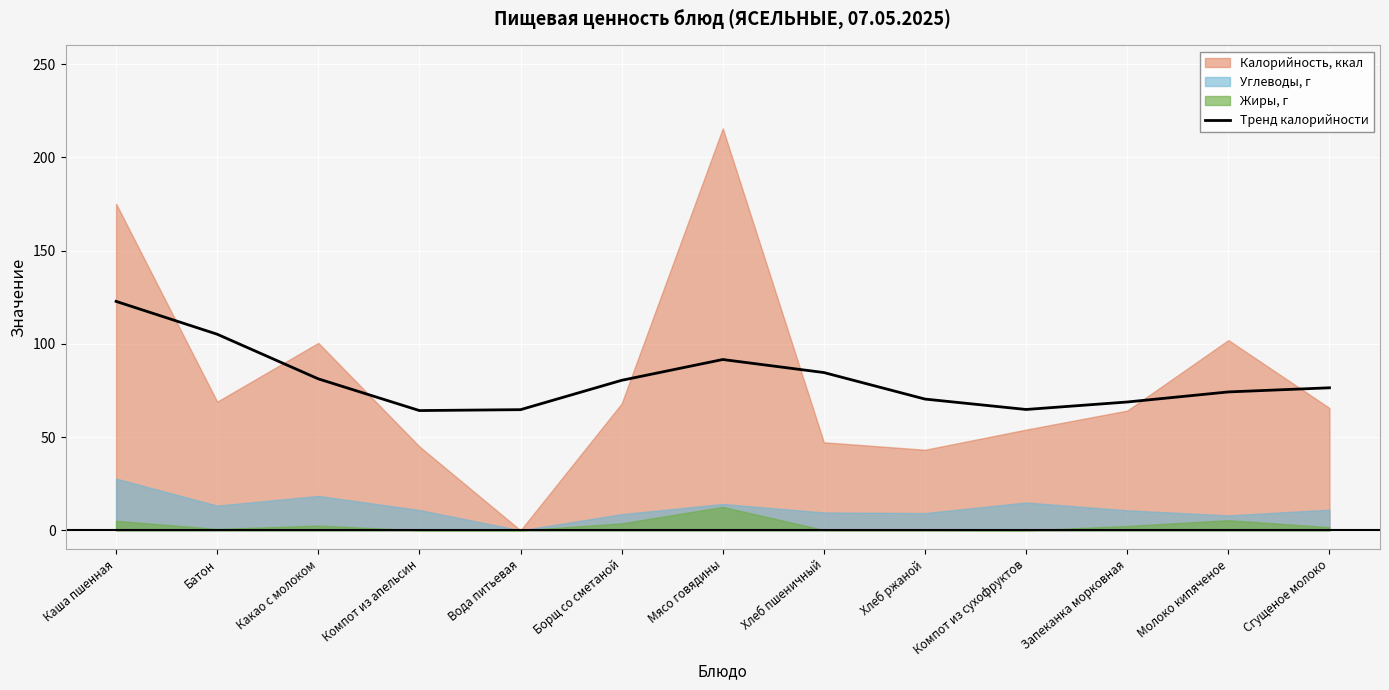

True or false: Тренд калорийности has a value of 84.6 at Хлеб пшеничный.

True